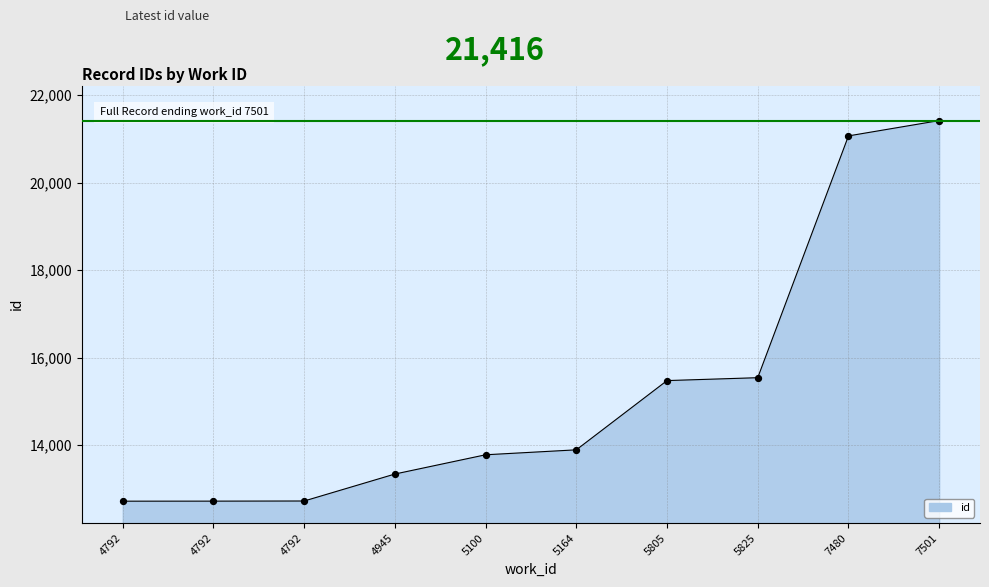

Between 4792 and 7480, which is larger?

7480